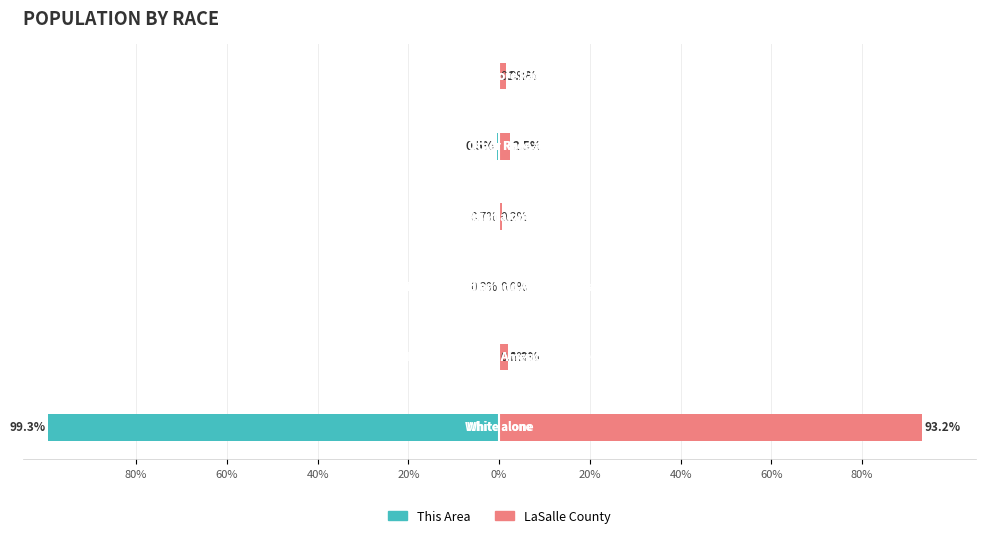

What is the value of the LaSalle County bar at the 4th from the left?

0.7